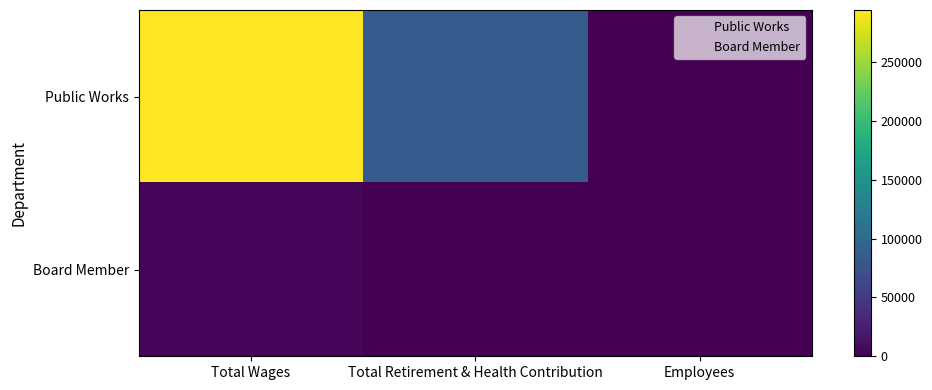

Which series has the widest spread of values?

Public Works